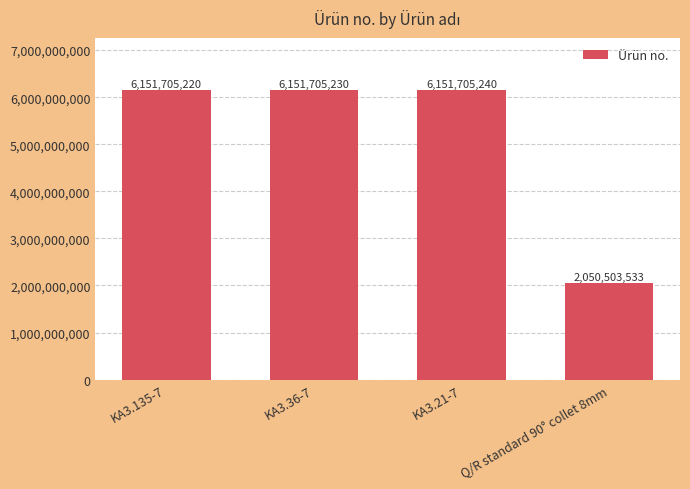

What is the sum of the values at KA3.36-7 and KA3.21-7?

12303410470